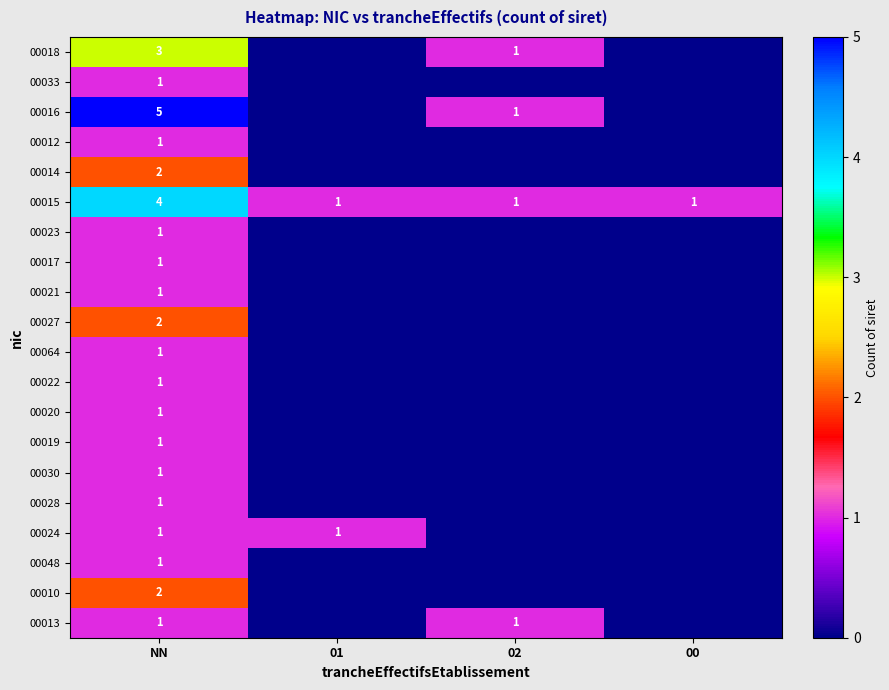

The 00015 series shows 4 at NN. True or false?

True